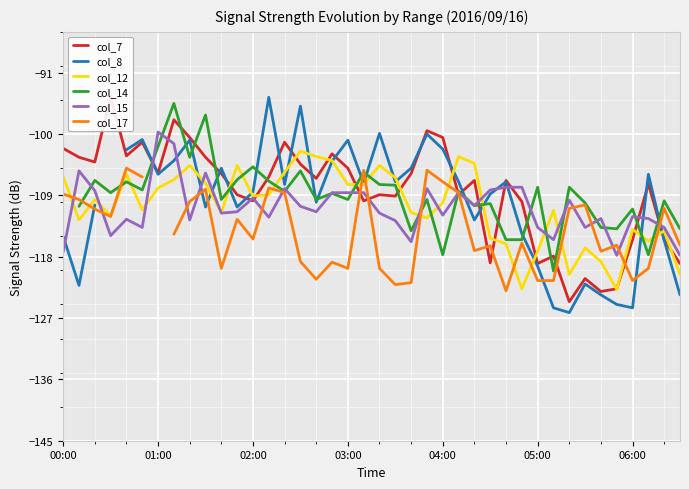

What is the difference between the maximum and minimum values in the col_15 series?

18.1